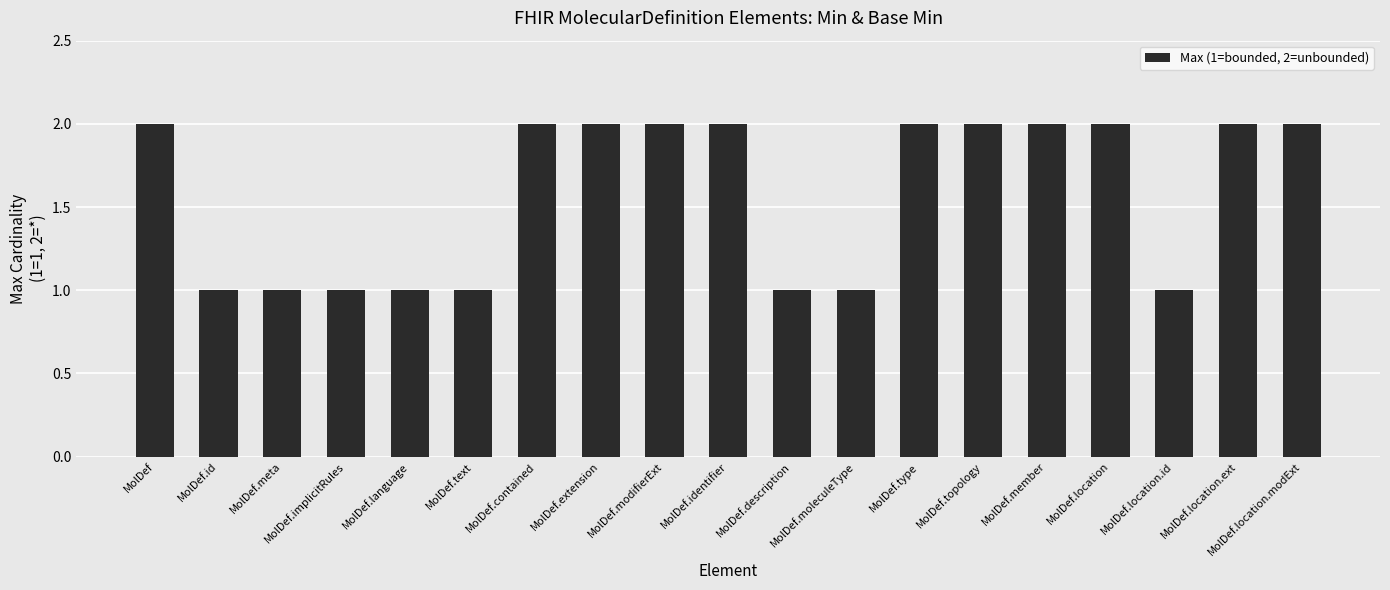

Approximately how many times larger is the value at MolDef.identifier compared to MolDef.contained?

1.0